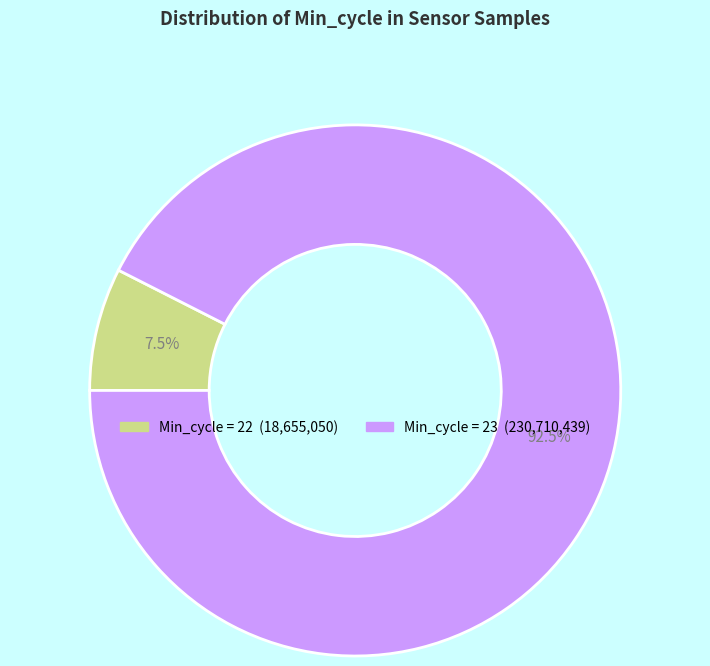

Count the number of slices in the pie.

2